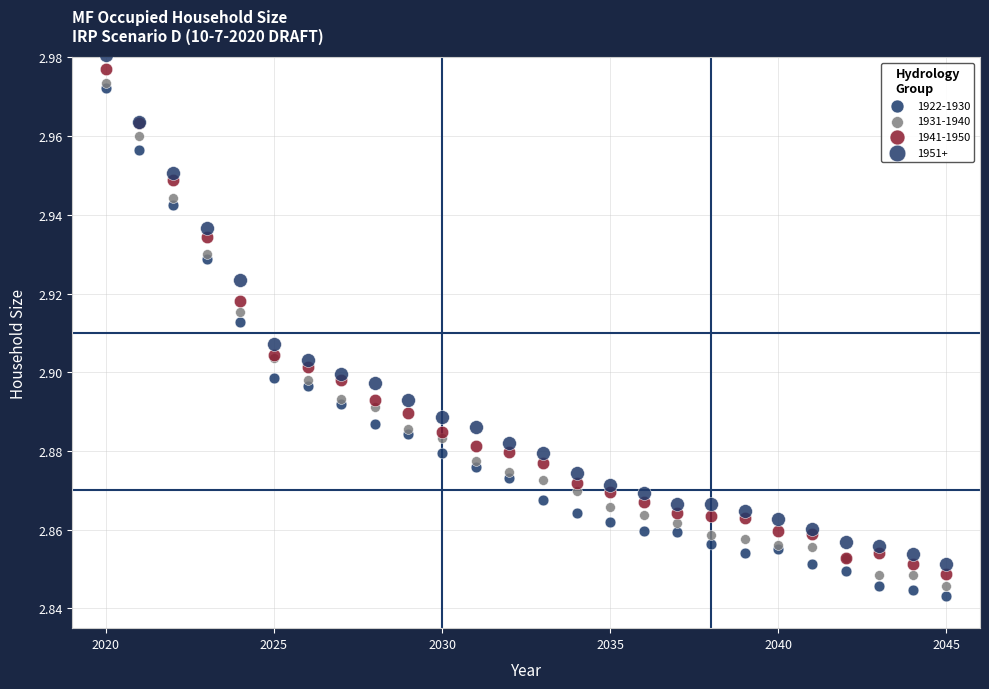

Which series reaches the minimum Y coordinate?

1922-1930